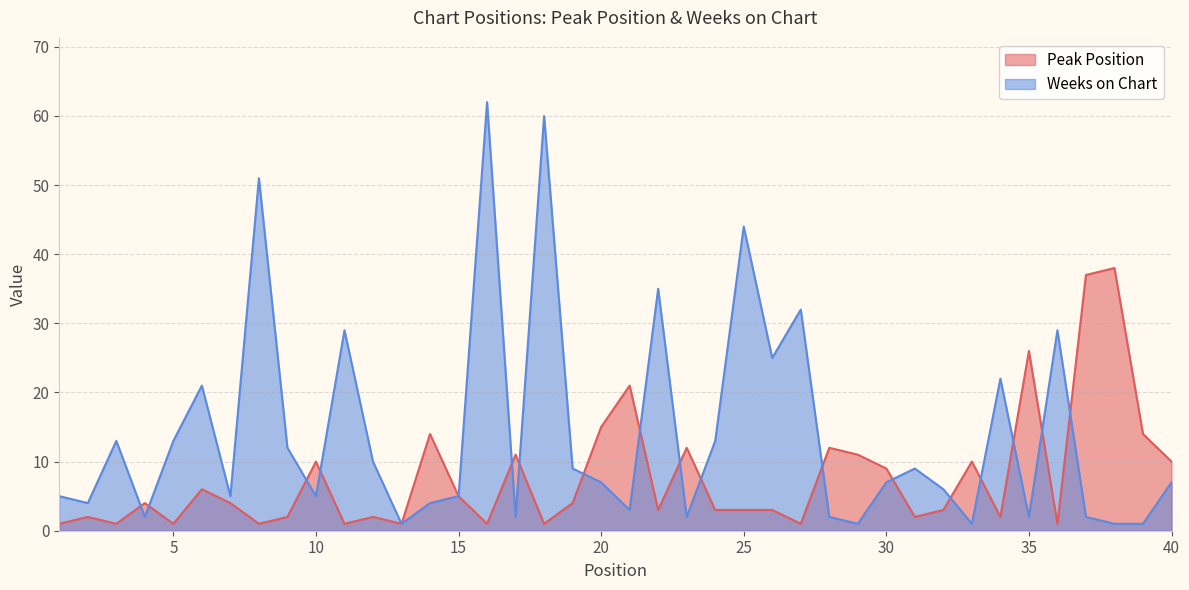

List the series in order of their overall mean, highest first.

Weeks on Chart, Peak Position